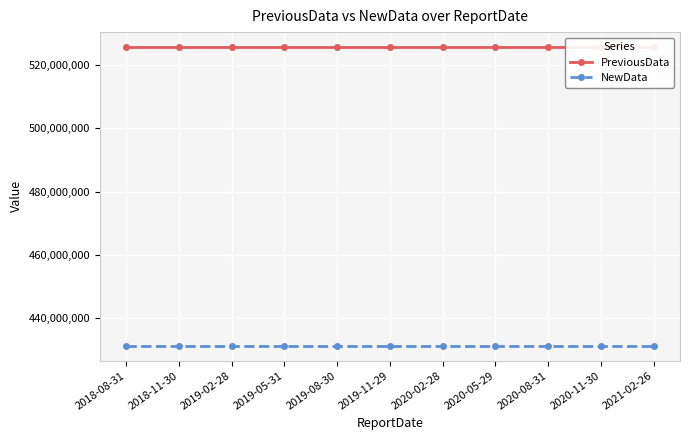

What is the difference between the highest and lowest values at 2019-11-29?

94561211